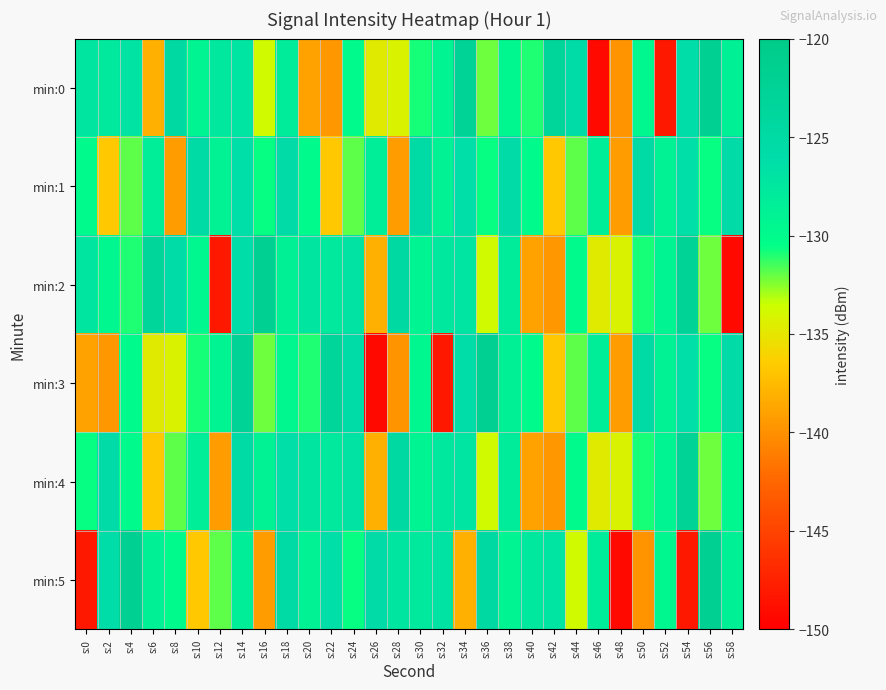

What is the minimum value shown in the chart?

-149.2